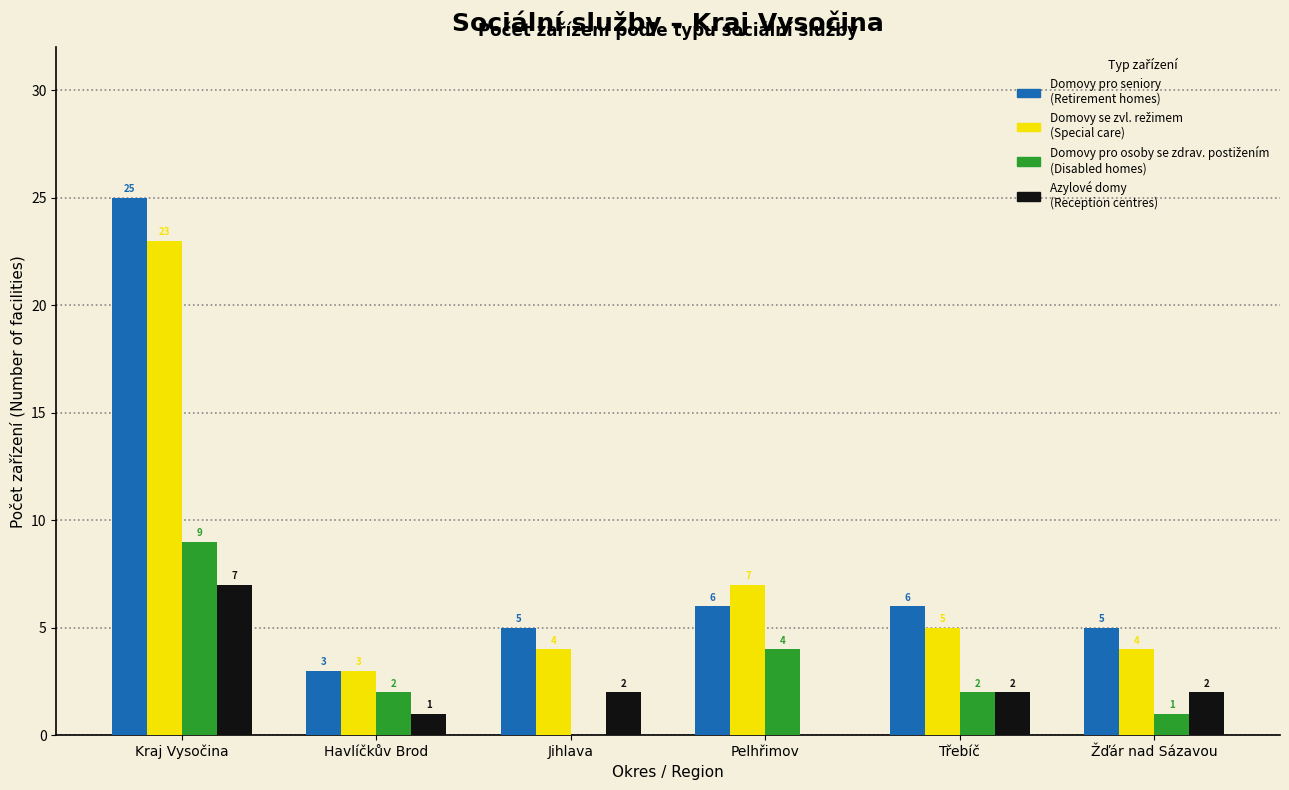

What is the total value across all series at Žďár nad Sázavou?

12